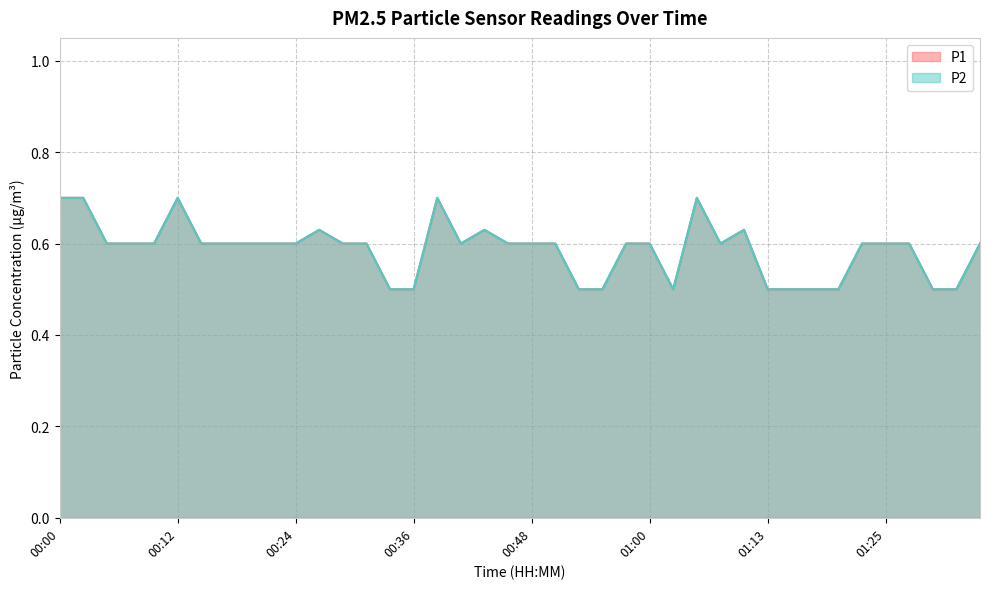

What is the total value across all series at 01:25?

1.2